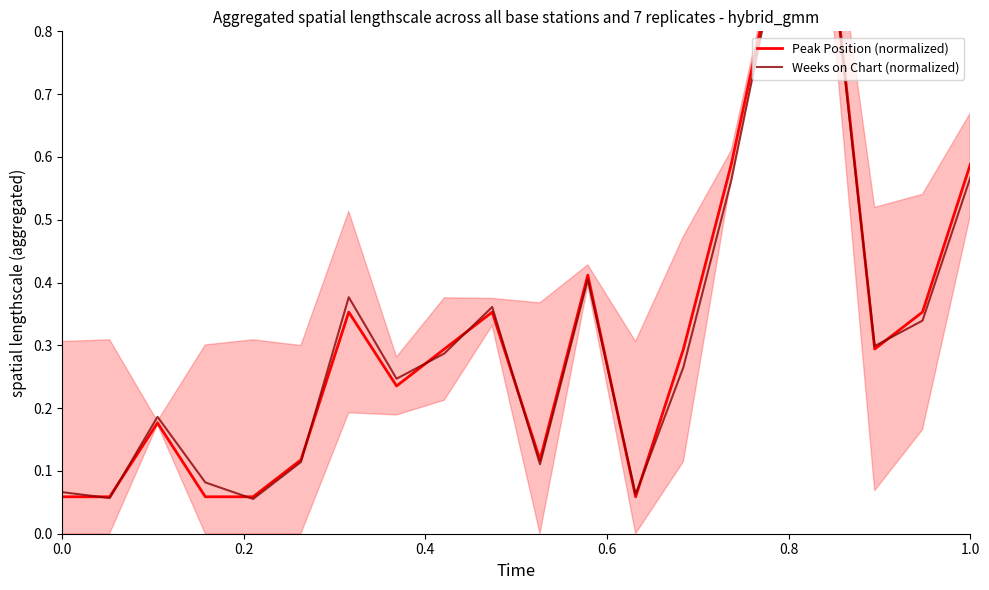

At how many categories does at least one series exceed 0?

20